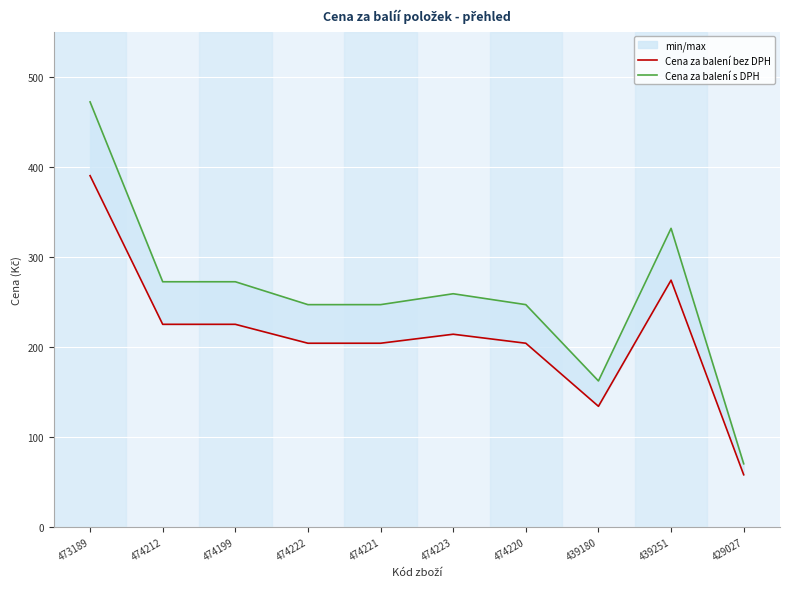

At which category does the chart reach its minimum across all series?

429027